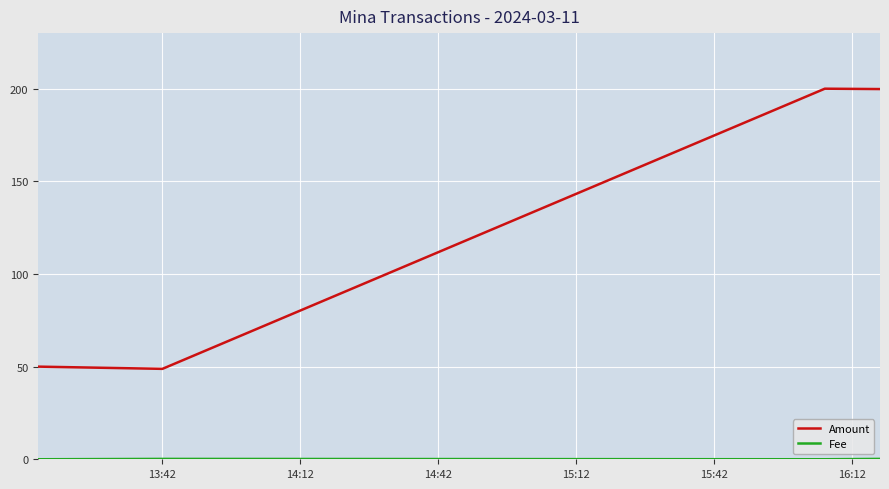

What is the maximum value shown in the chart?

200.0